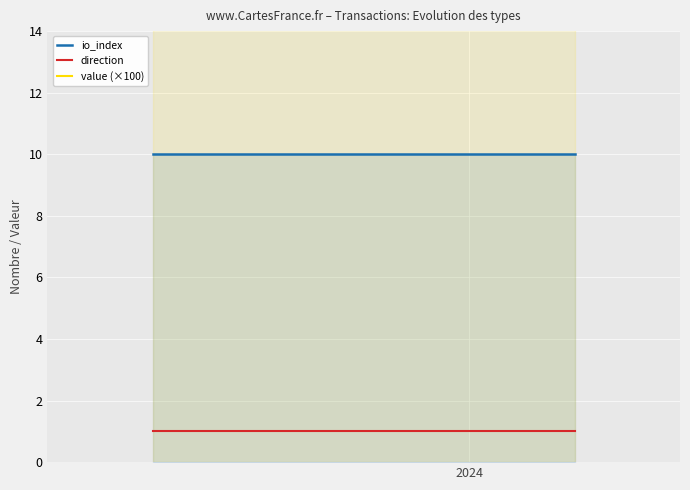

At how many categories does at least one series exceed 14?

25